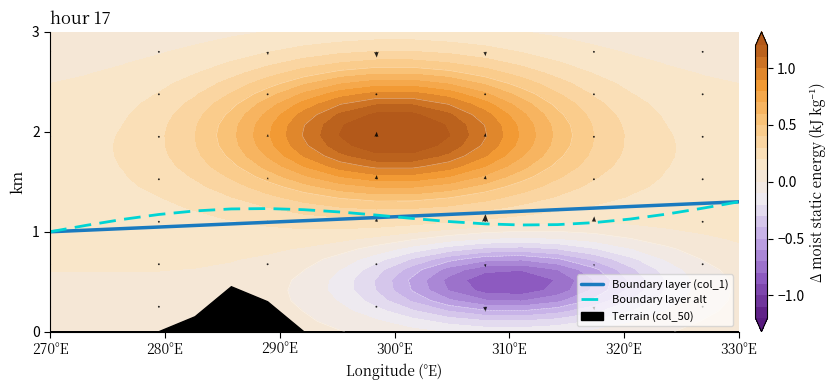

How many interior local peaks does the Boundary layer alt series have?

1